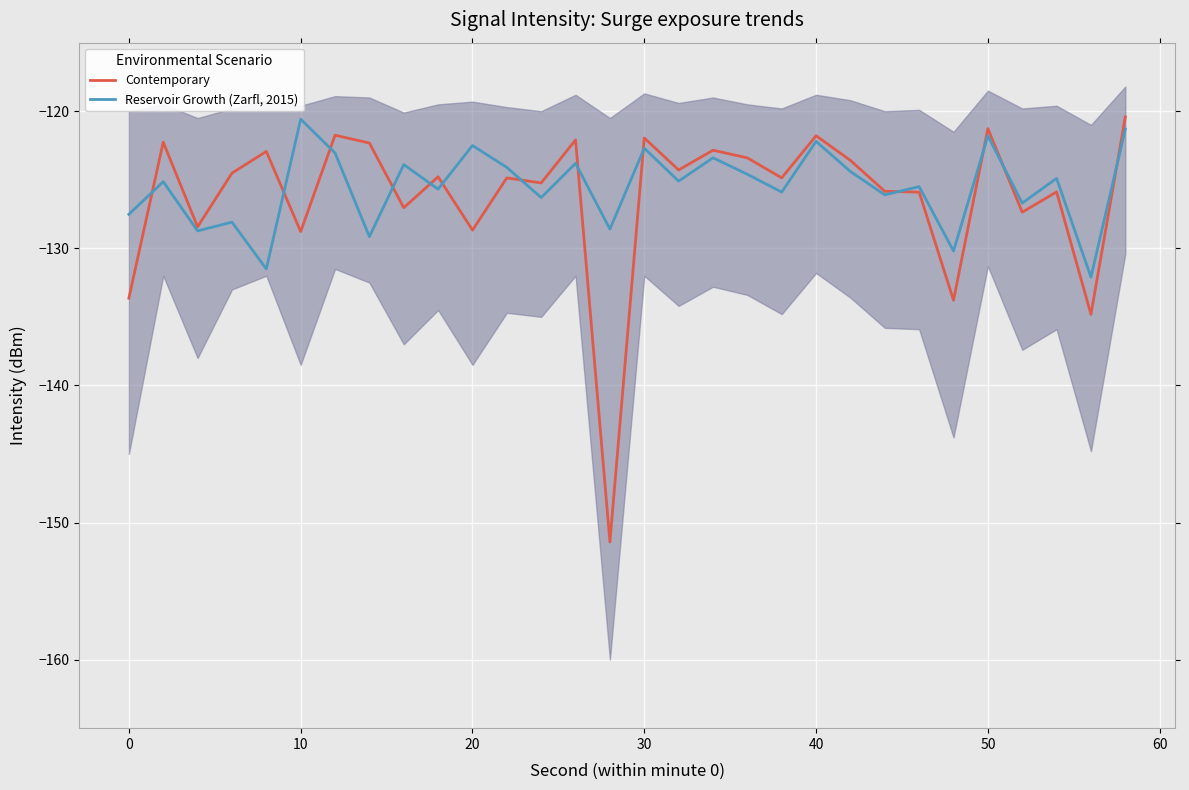

What is the maximum value for Reservoir Growth (Zarfl, 2015)?

-120.6